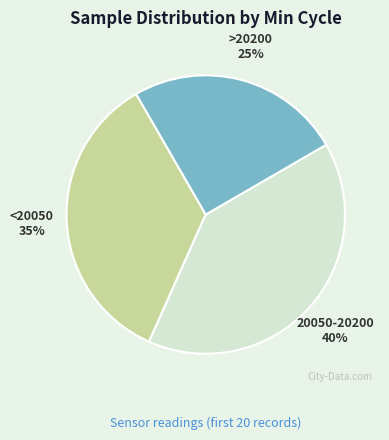

Does any single category account for the majority?

No